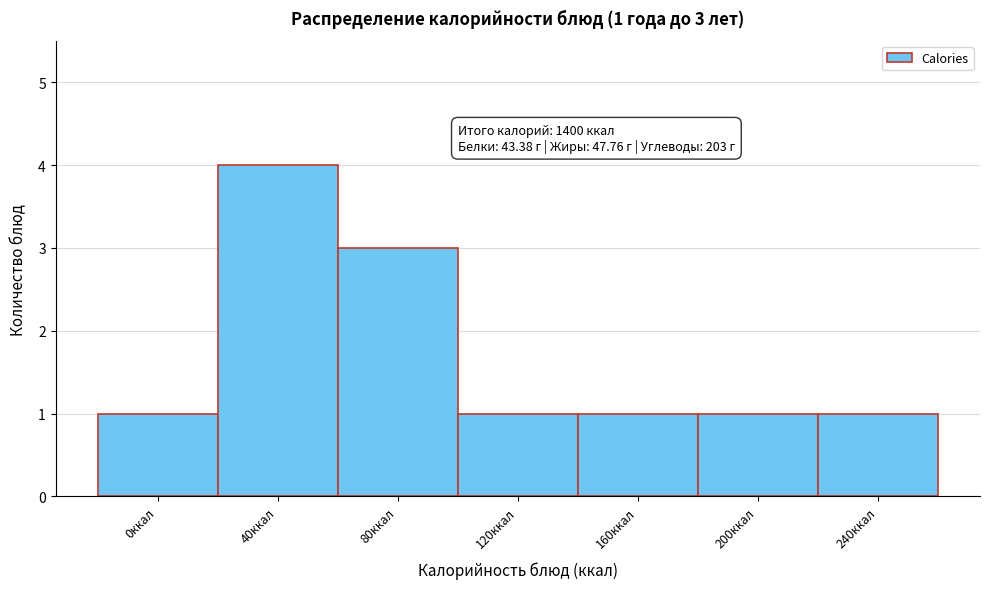

Reading left to right, extract all data points from this chart.

0ккал=1	40ккал=4	80ккал=3	120ккал=1	160ккал=1	200ккал=1	240ккал=1